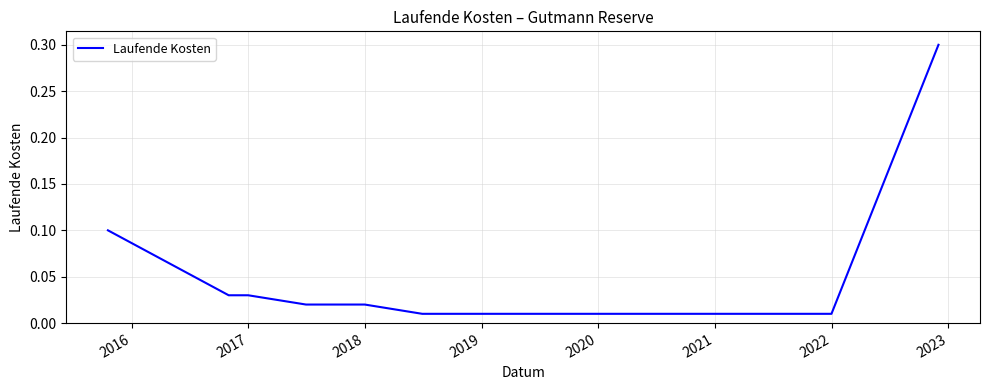

What is the greatest value displayed?

0.3